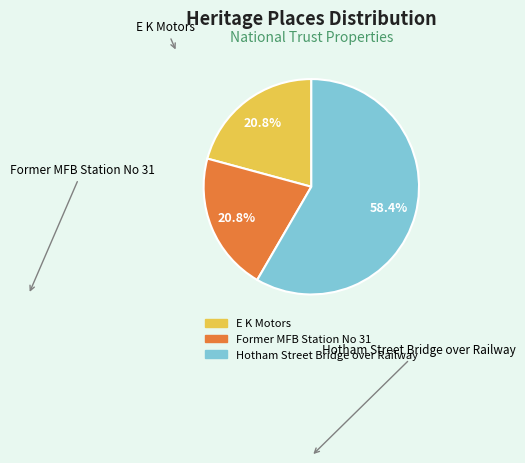

To the nearest percent, what is the difference between the E K Motors and Hotham Street Bridge over Railway slice percentages?

38%